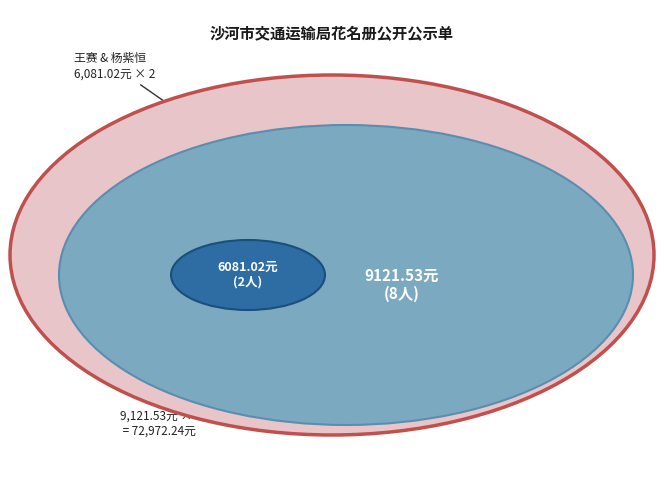

True or false: 杨紫恒 accounts for 7% of the total.

True